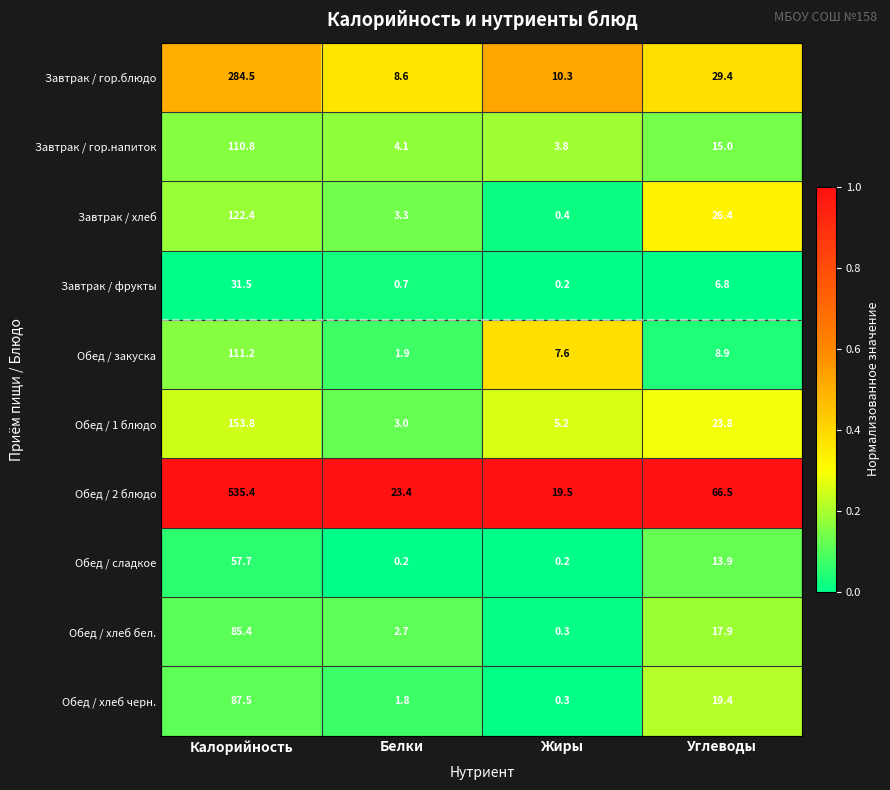

Which series has the largest total across all categories?

Обед / 2 блюдо